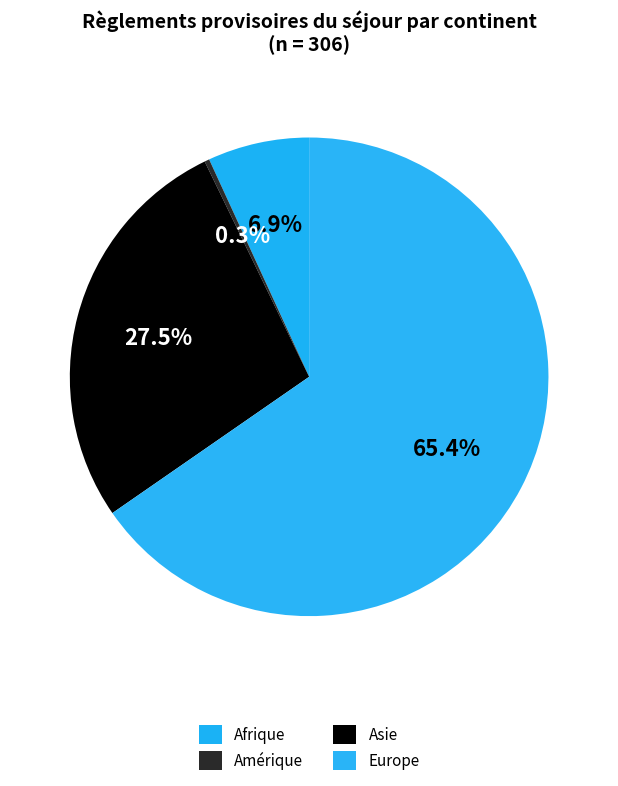

True or false: Europe accounts for 65% of the total.

True